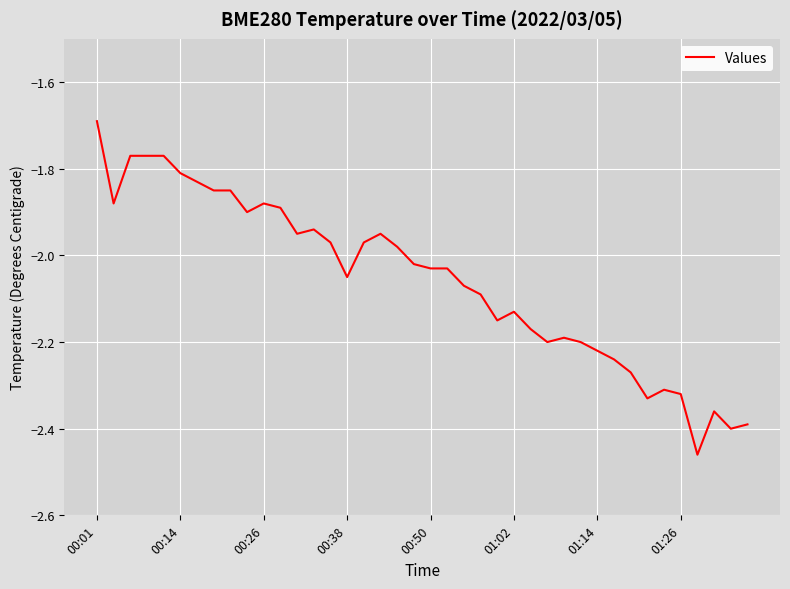

What is the difference between the maximum and minimum values?

0.8